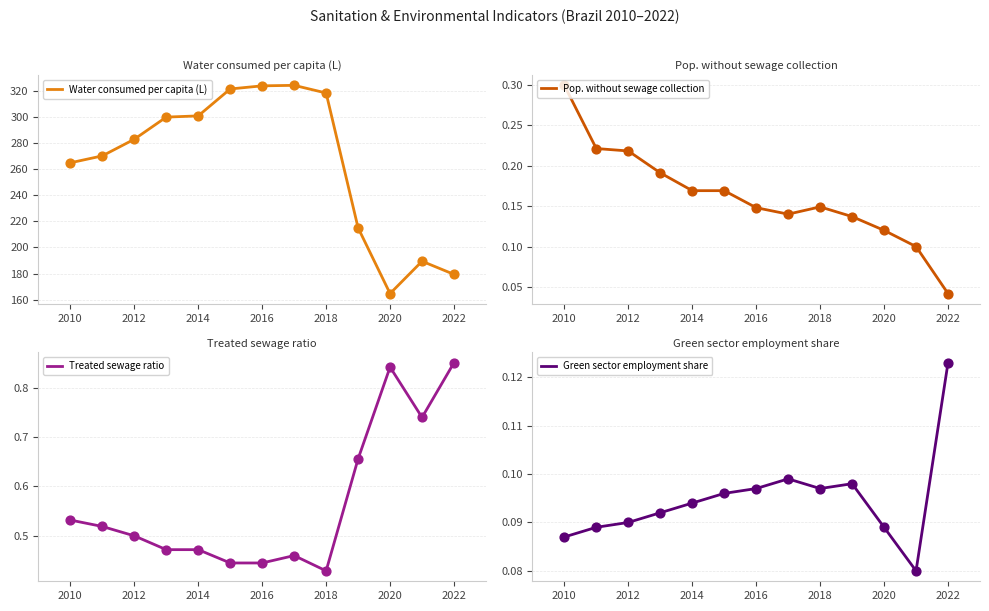

Which series reaches the maximum Y coordinate?

Water consumed per capita (L)